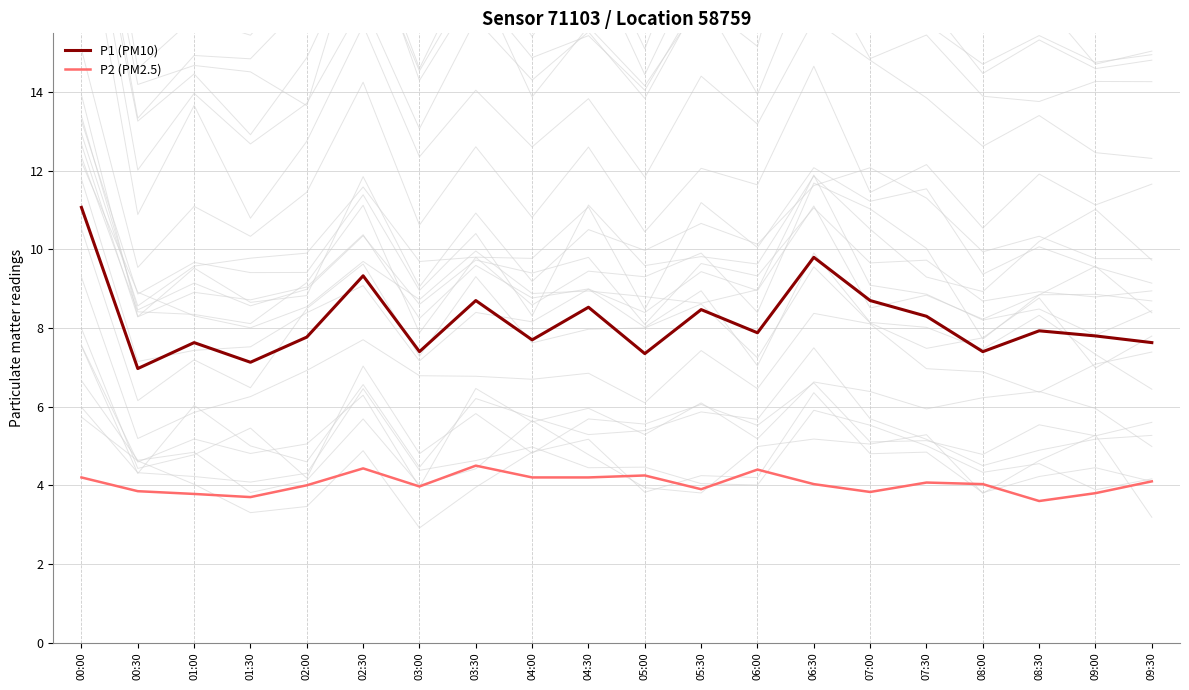

At which category does P1 (PM10) reach its first local peak?

01:00